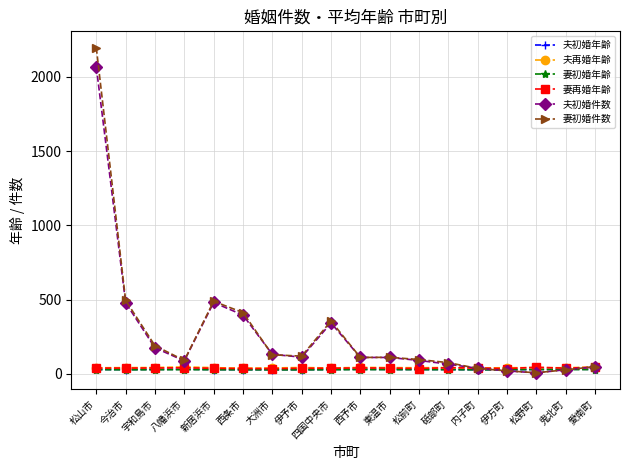

What are all the series names shown in the legend?

夫初婚年齢, 夫再婚年齢, 妻初婚年齢, 妻再婚年齢, 夫初婚件数, 妻初婚件数